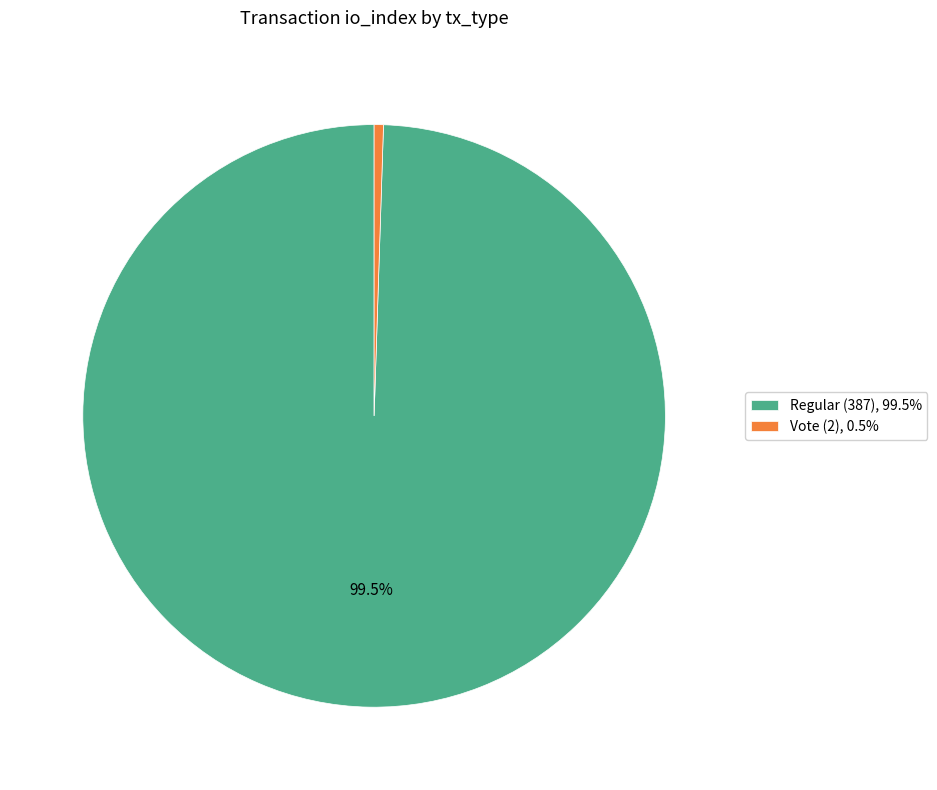

Rank the categories by value from lowest to highest.

Vote (2), Regular (387)